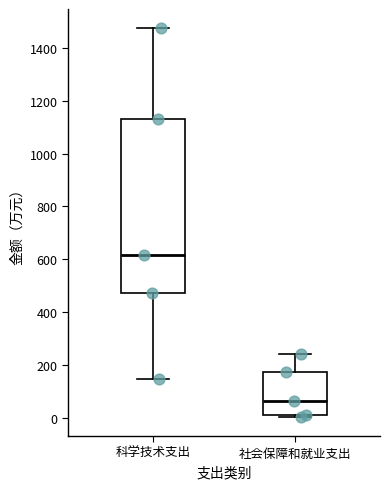

Comparing the boxes themselves (not the whiskers), which one is the tallest?

科学技术支出